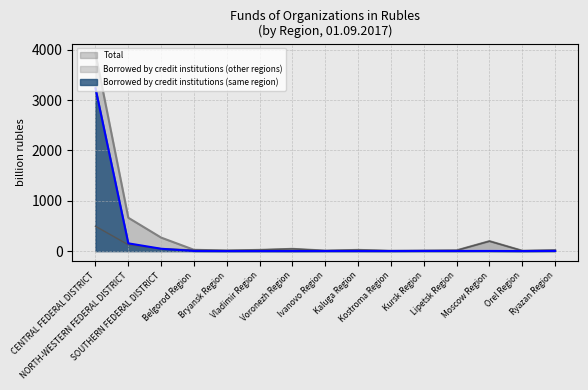

What is the label of the 12th point from the left?

Lipetsk Region